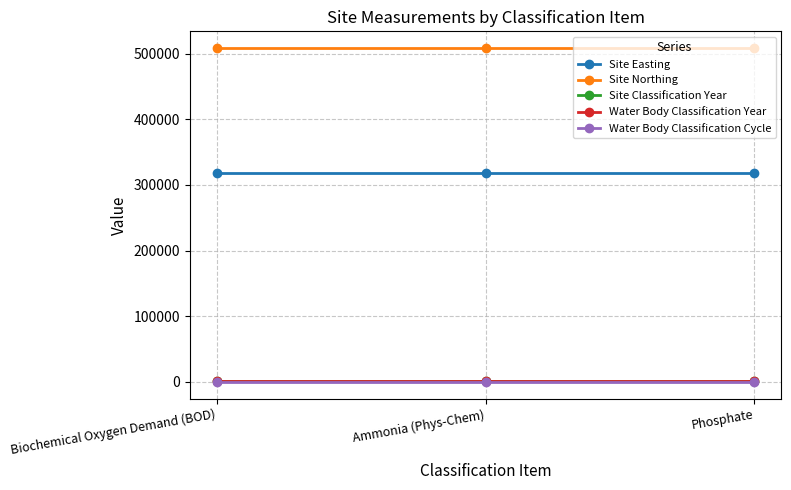

How many lines are shown in the chart?

5